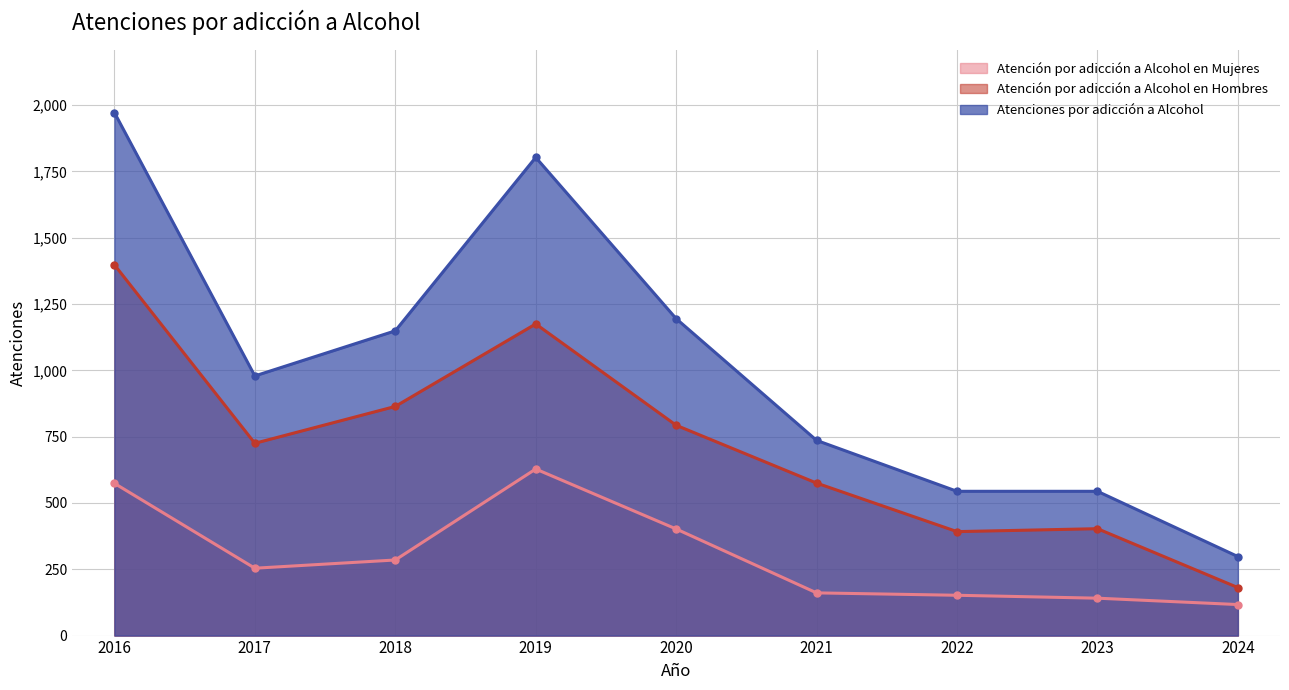

What is the value of the Atención por adicción a Alcohol en Hombres point at the 9th from the left?

181